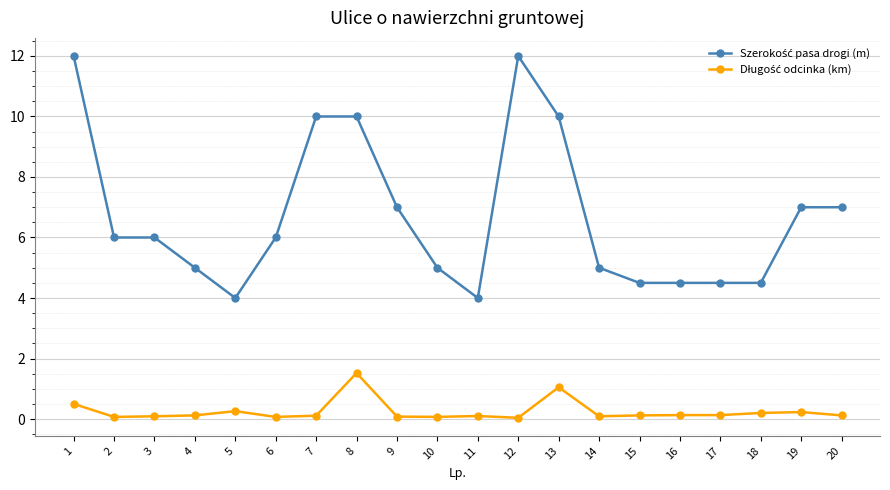

What is the spread (max minus min) of values at 1?

11.5